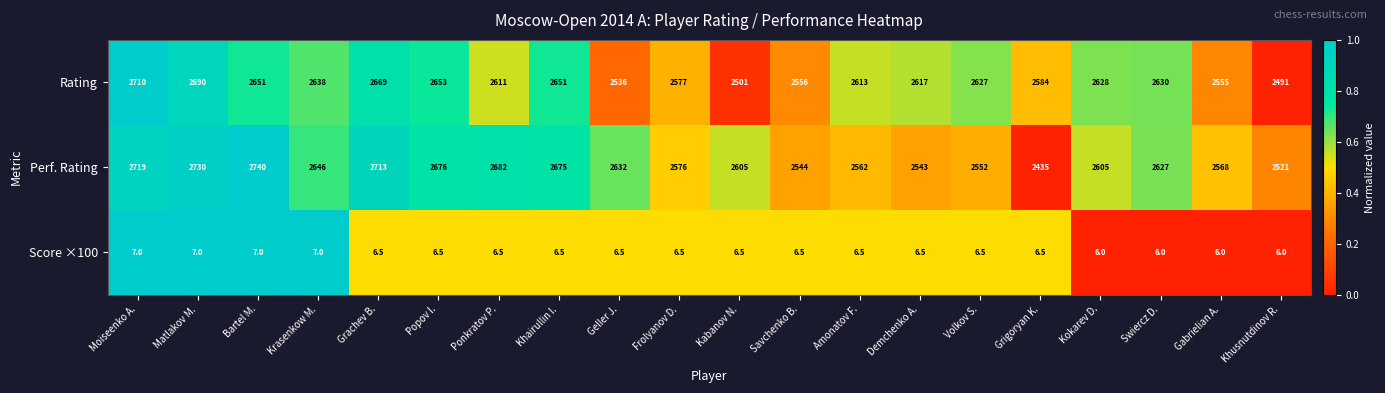

List the series in order of their peak value, highest first.

Perf. Rating, Rating, Score ×100